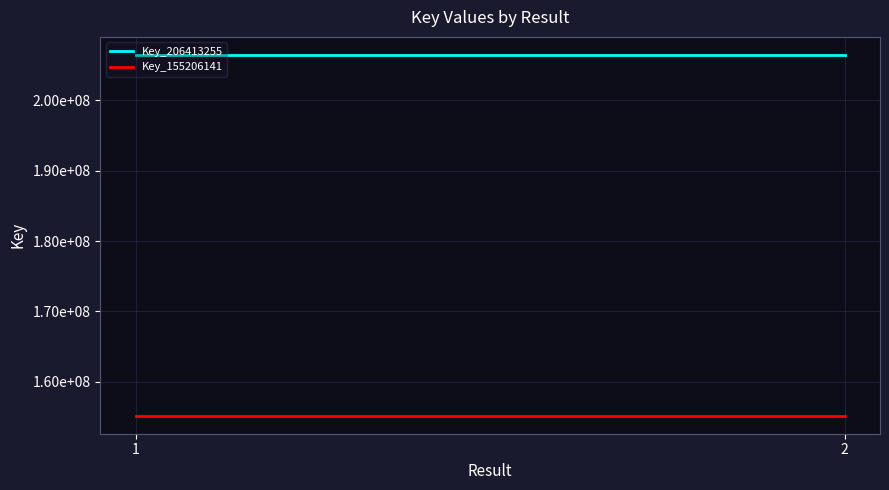

Is it true that Key_206413255 equals 206413255 at 2?

True